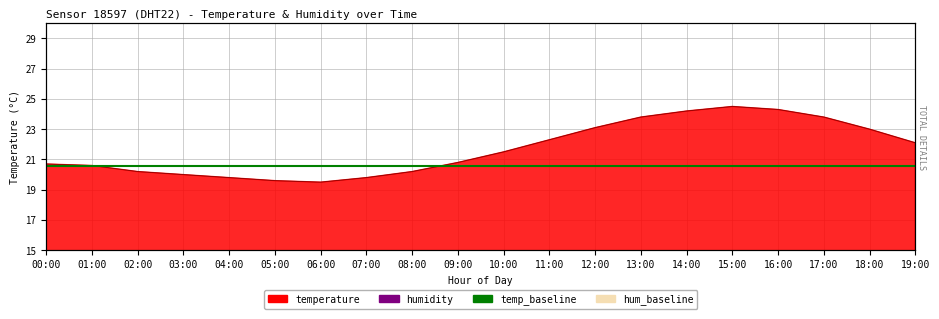

True or false: temp_baseline and hum_baseline intersect in this chart.

False